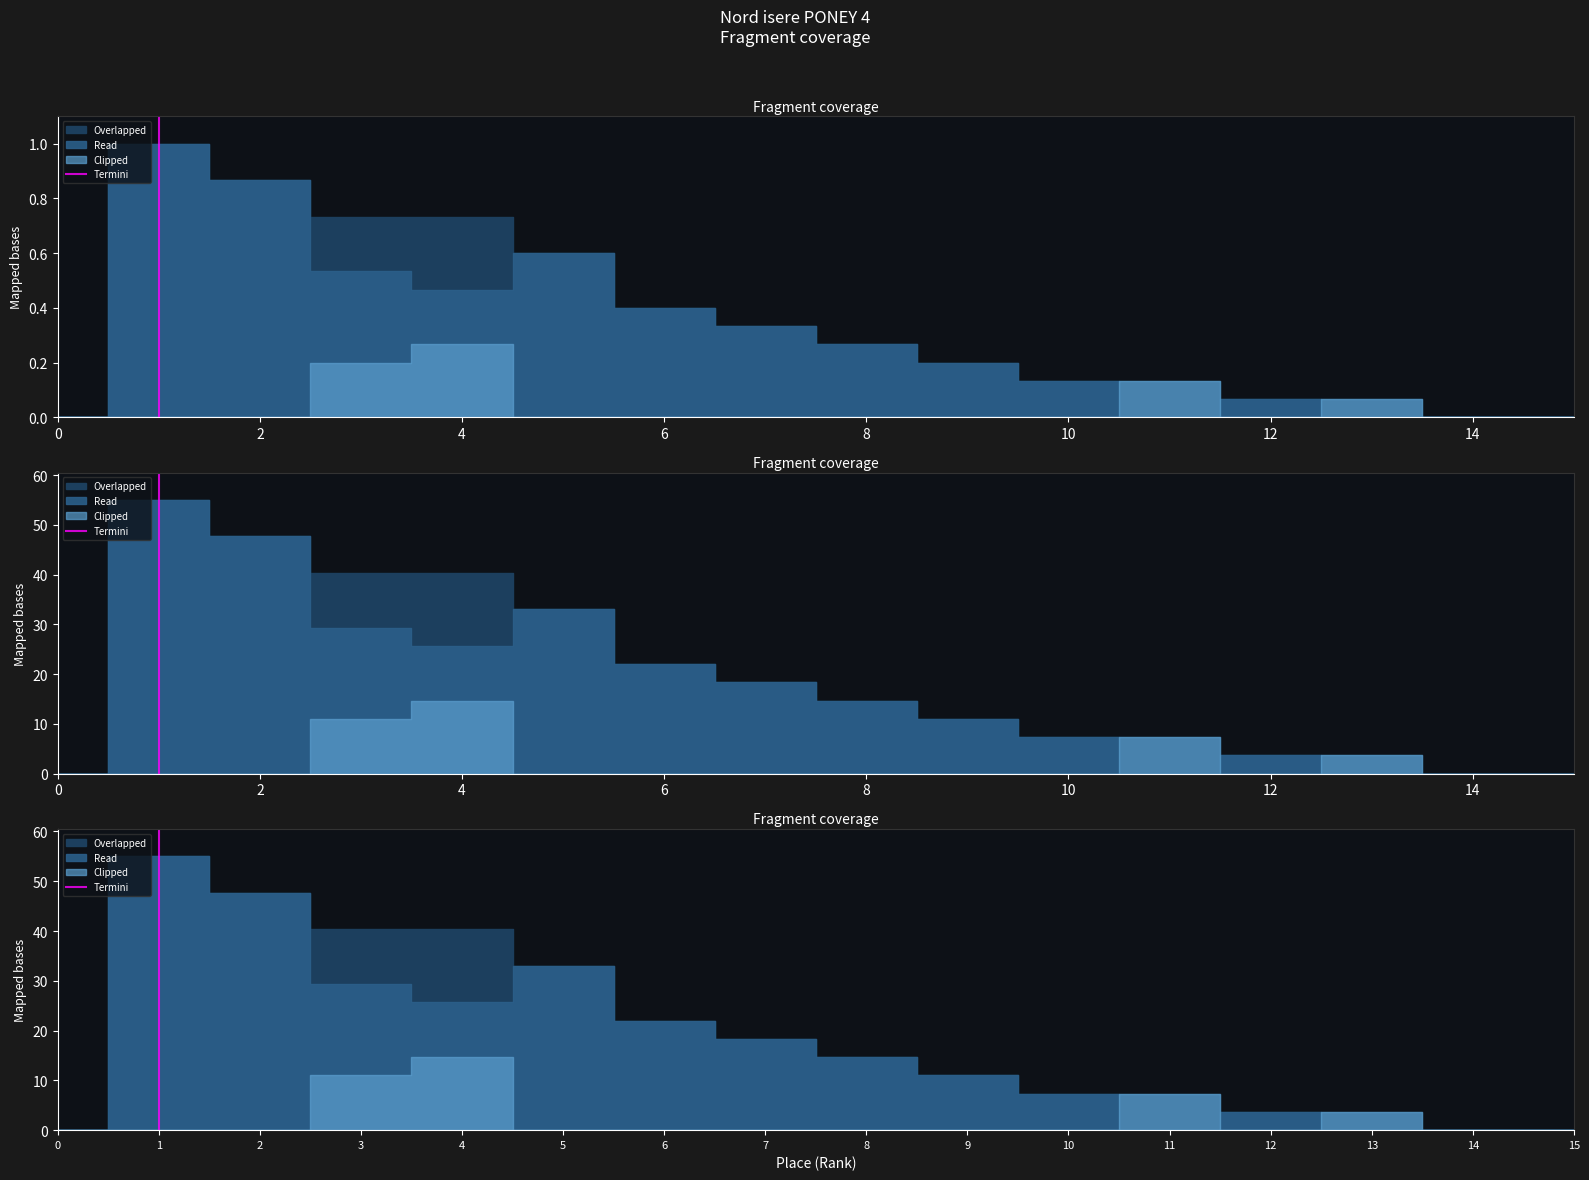

What is the sum of the values at 0 and 2?

1